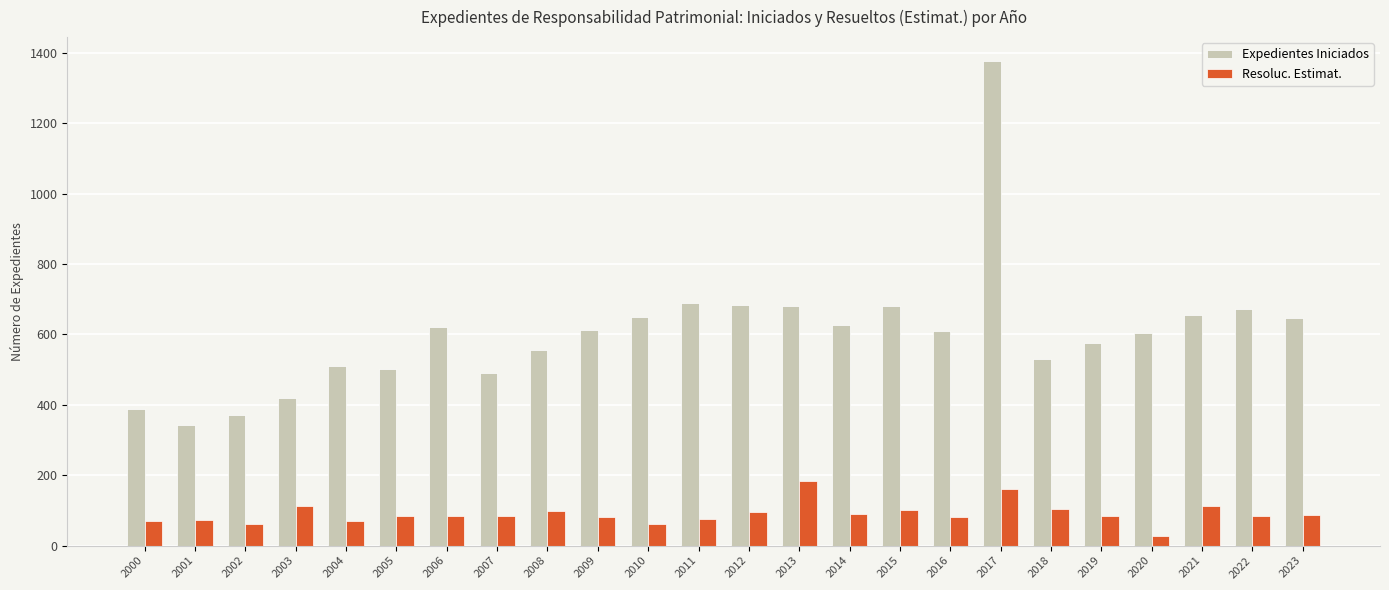

What is the value of the Expedientes Iniciados bar at the 11th from the left?

649